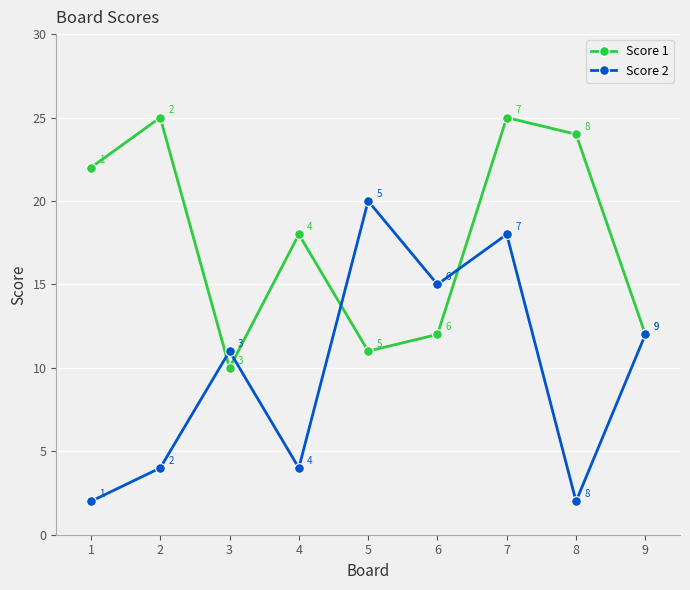

What is the difference between the highest and lowest values at 5?

9